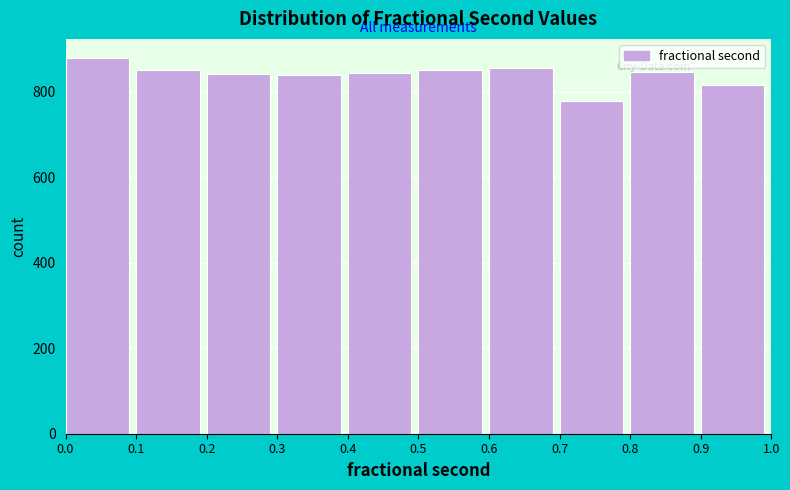

How tall is the bar that spans 0.7 to 0.8 on the x-axis? The values are not printed on the chart, so give them approximately, as read against the axis.

780